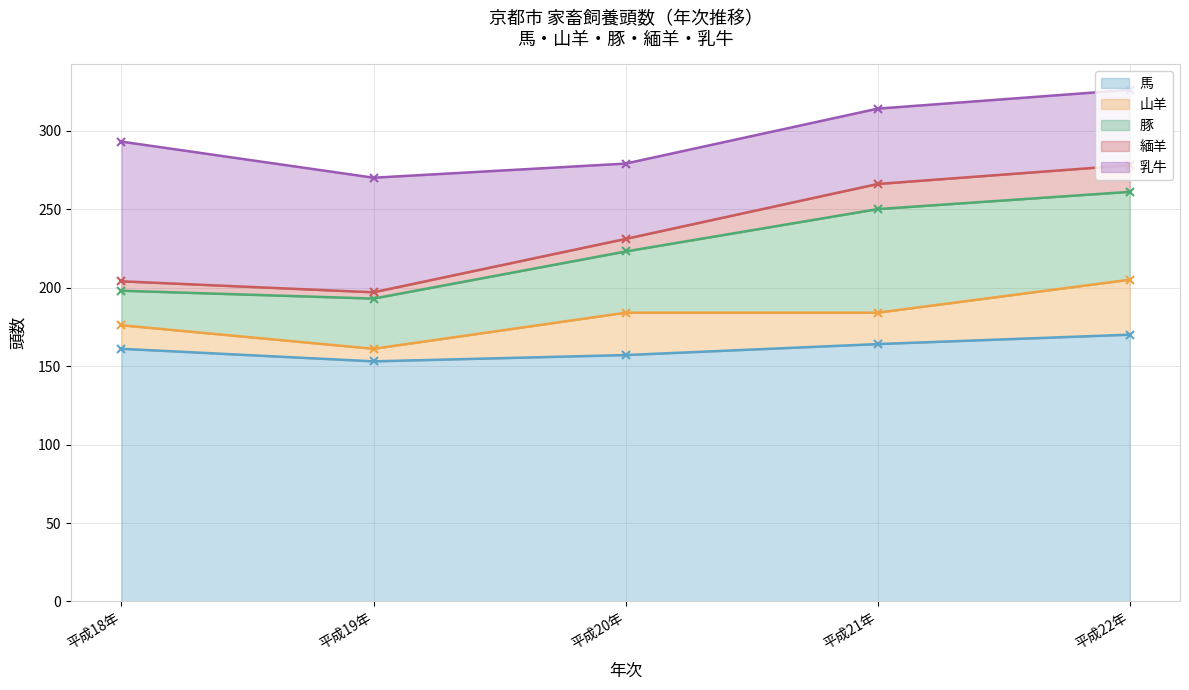

At which category is the sum across all series the highest?

平成22年